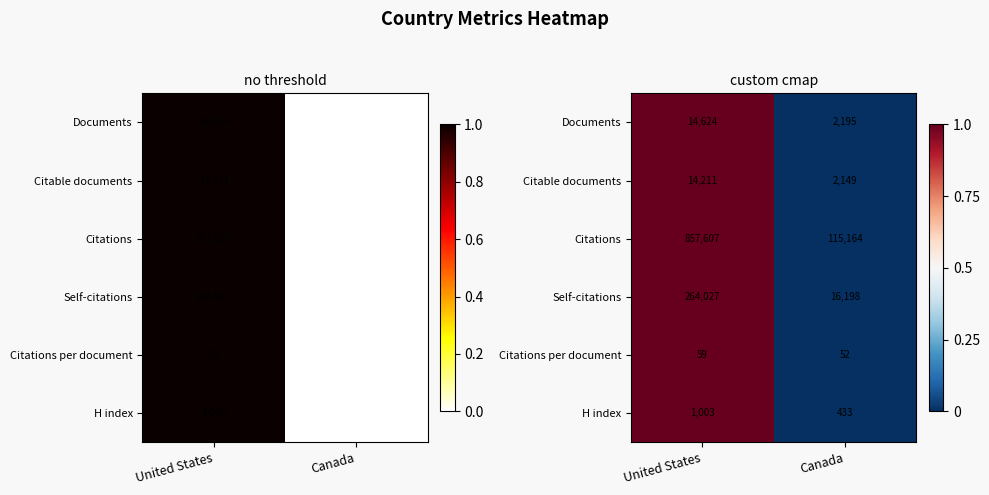

Where is Documents nearest to the value 0?

Canada